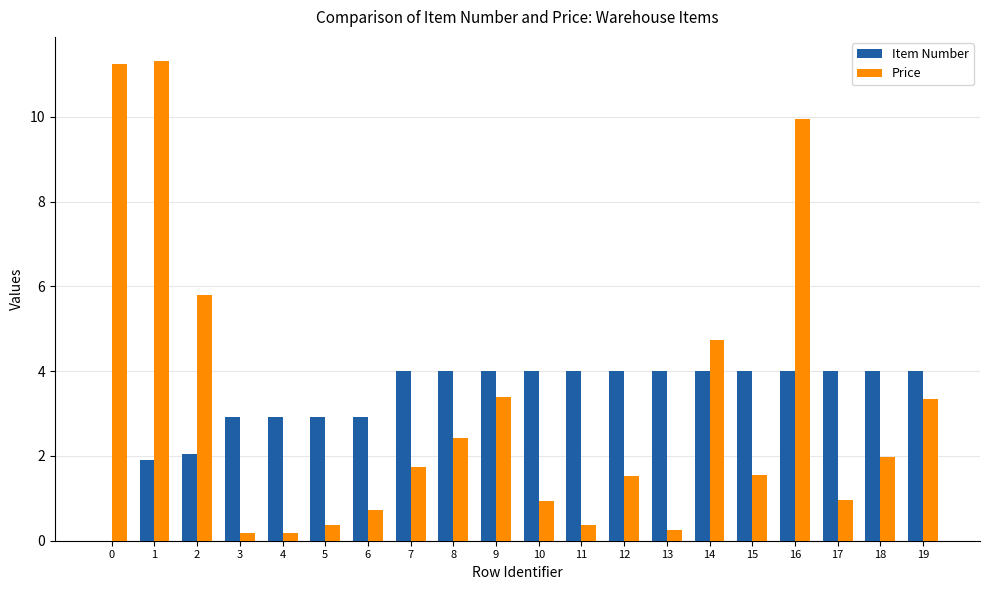

At which category is the sum across all series the highest?

16